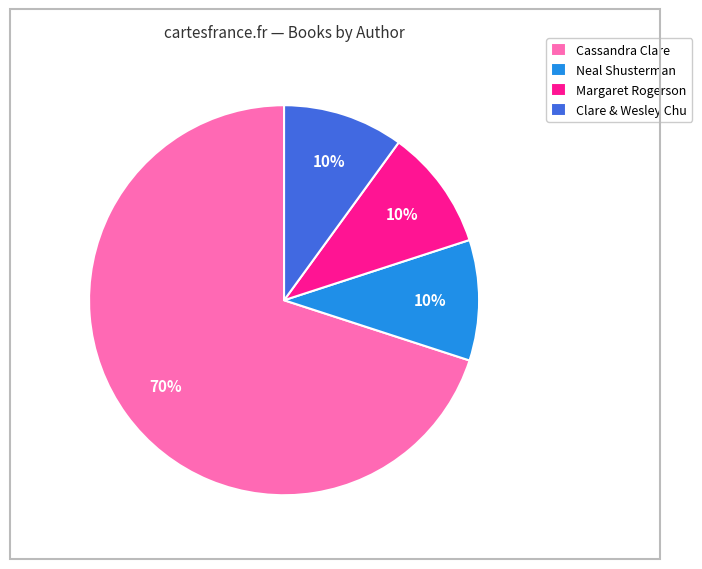

Which category has the biggest portion of the pie?

Cassandra Clare